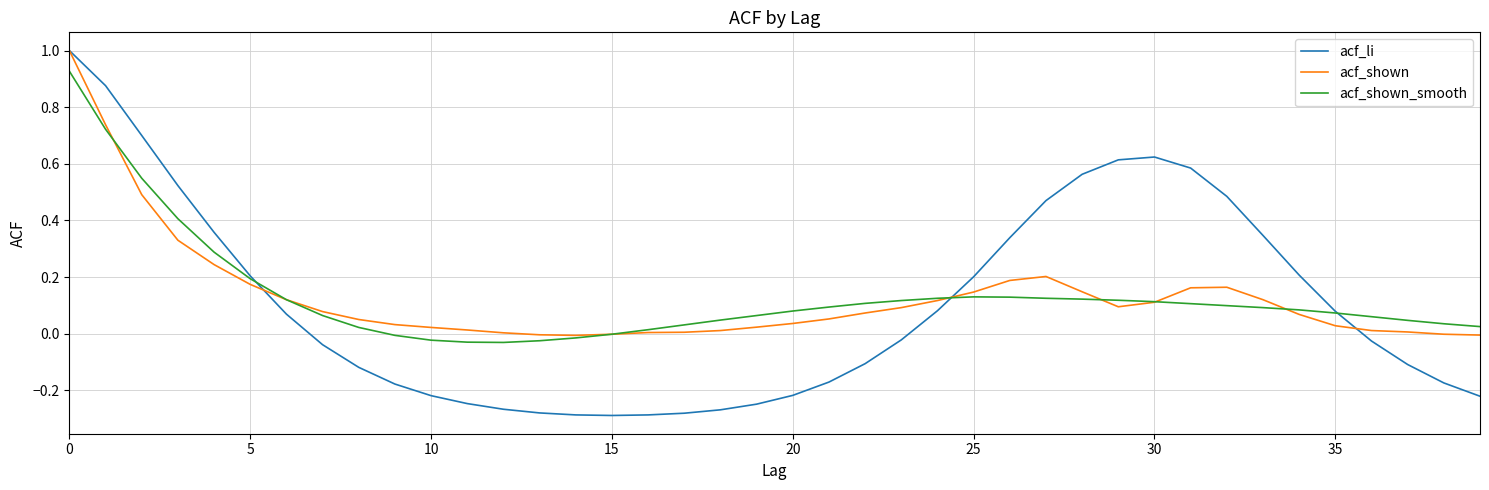

What is the maximum value shown in the chart?

1.0